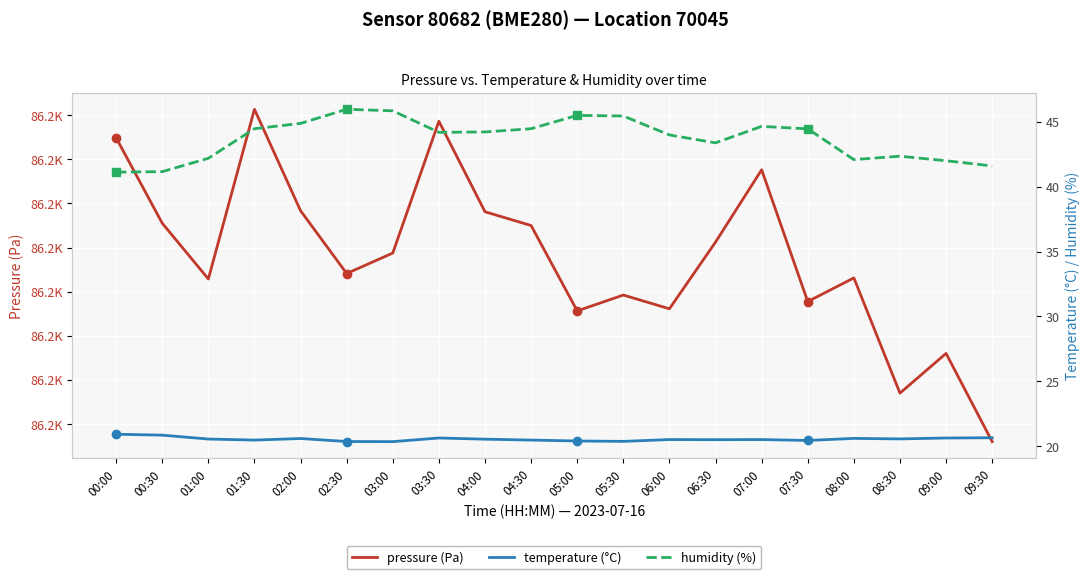

How many values in the pressure (Pa) series are below 86159?

10